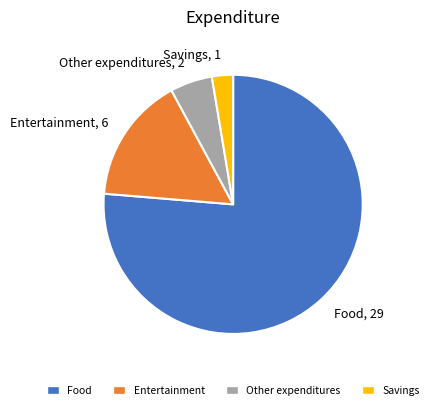

Is there any slice that represents more than half of the pie?

Yes